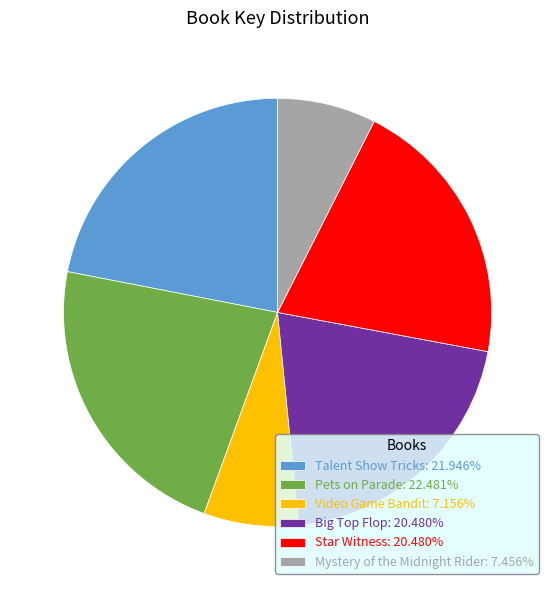

Is the sum of Talent Show Tricks and Pets on Parade greater than half?

No